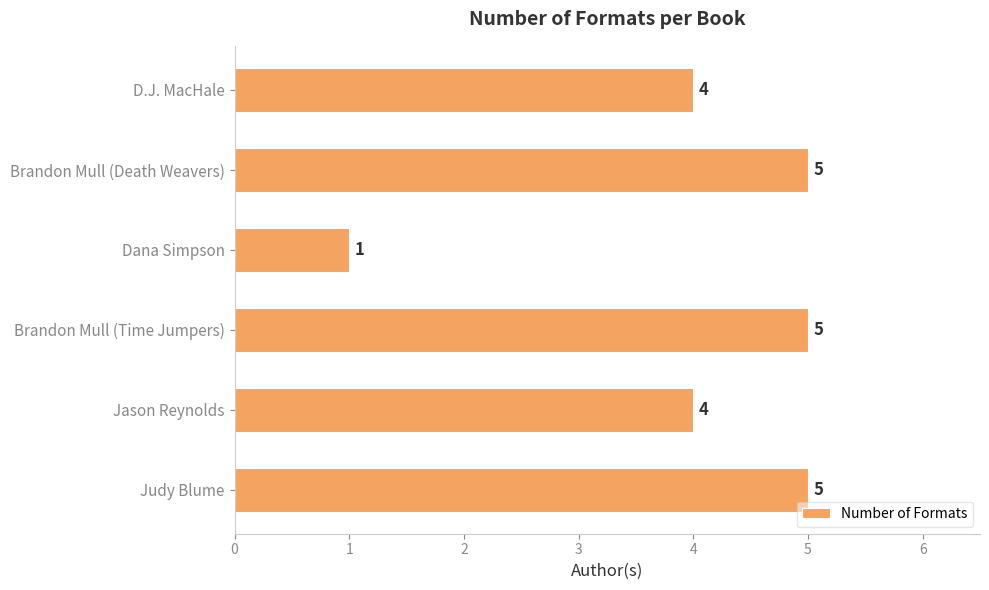

What is the sum of all values?

24